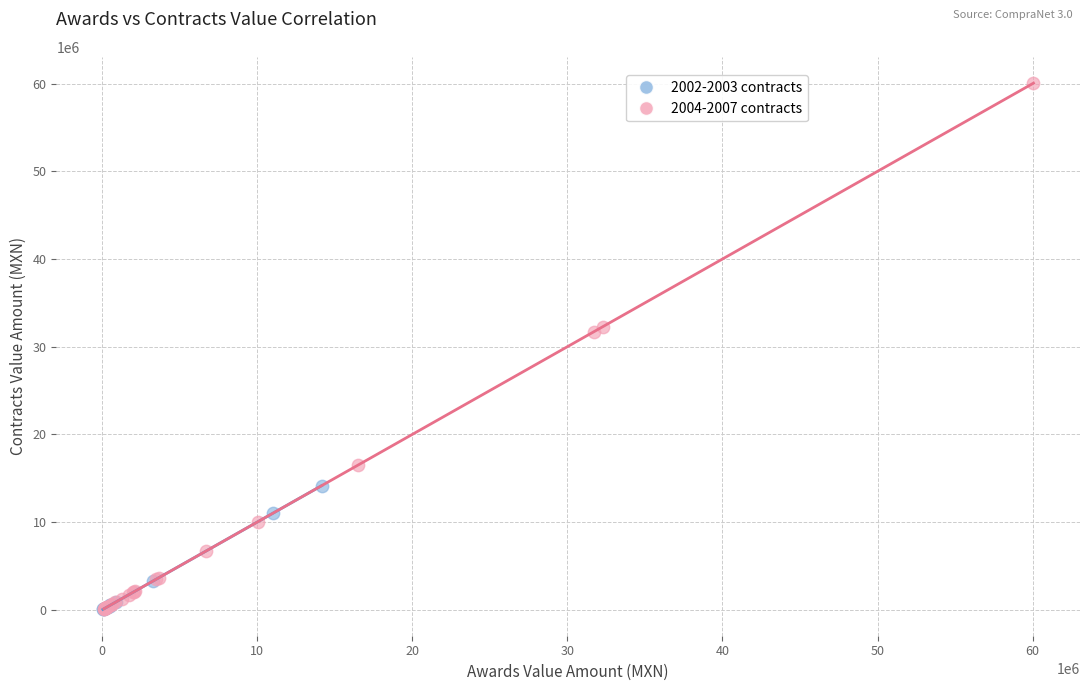

What are all the series names shown in the legend?

2002-2003 contracts, 2004-2007 contracts